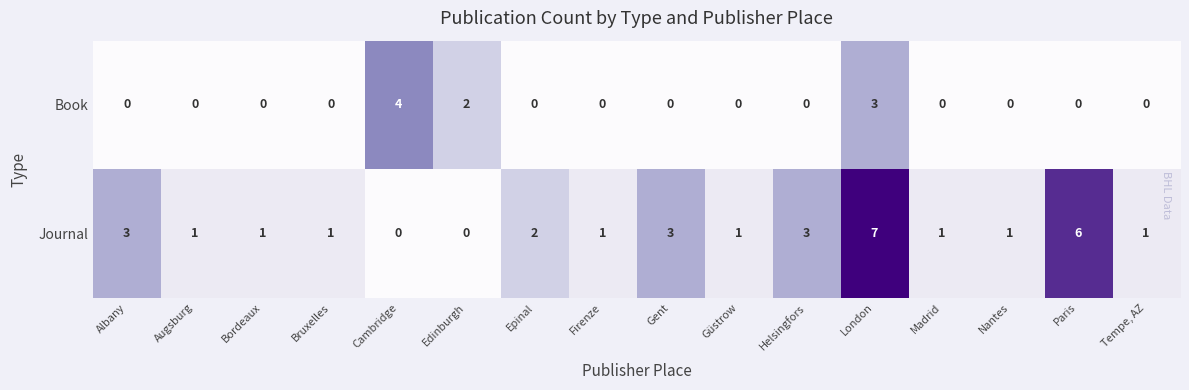

The Journal series shows 5 at Helsingfors. True or false?

False